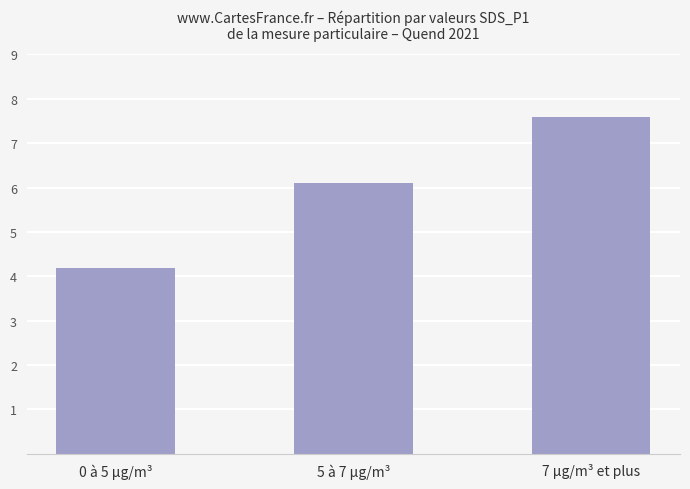

The chart shows a value of 9.3 at 5 à 7 µg/m³. True or false?

False